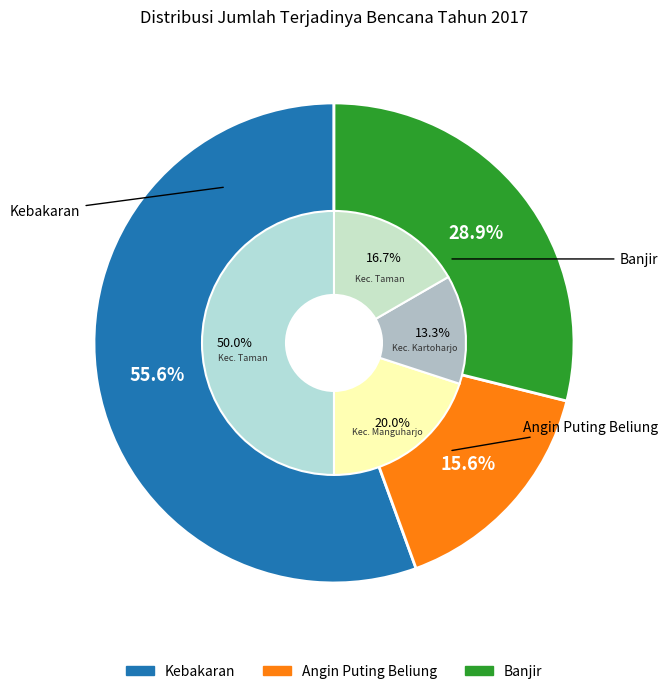

To the nearest percent, what is the difference between the Banjir and Angin Puting Beliung slice percentages?

13%